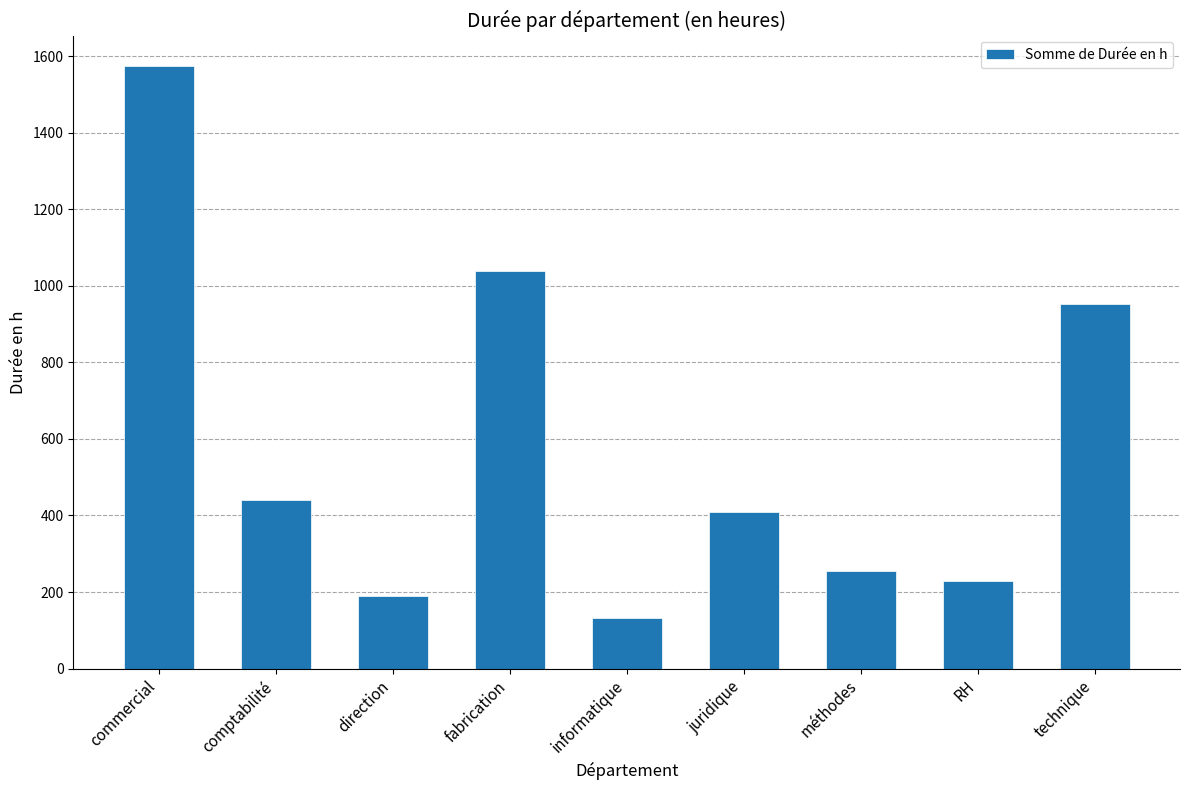

Reading left to right, list all the values displayed in this chart.

1575.0	441.0	189.0	1039.5	133.0	409.5	255.5	227.5	952.0